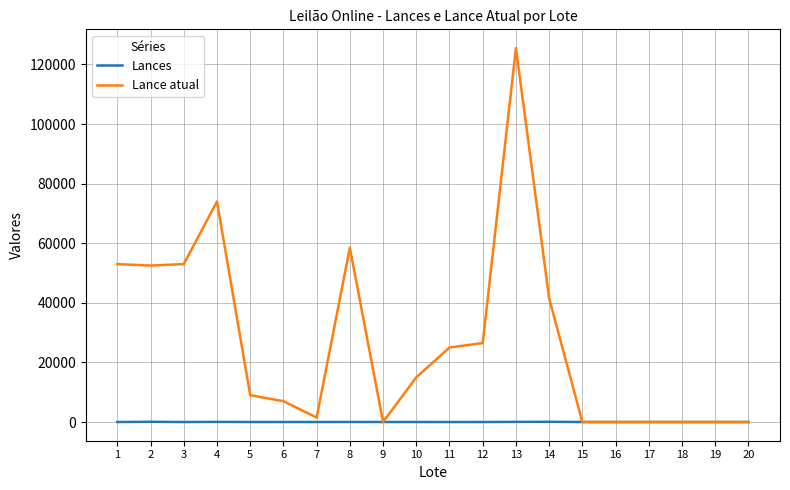

List the series in order of their overall mean, highest first.

Lance atual, Lances